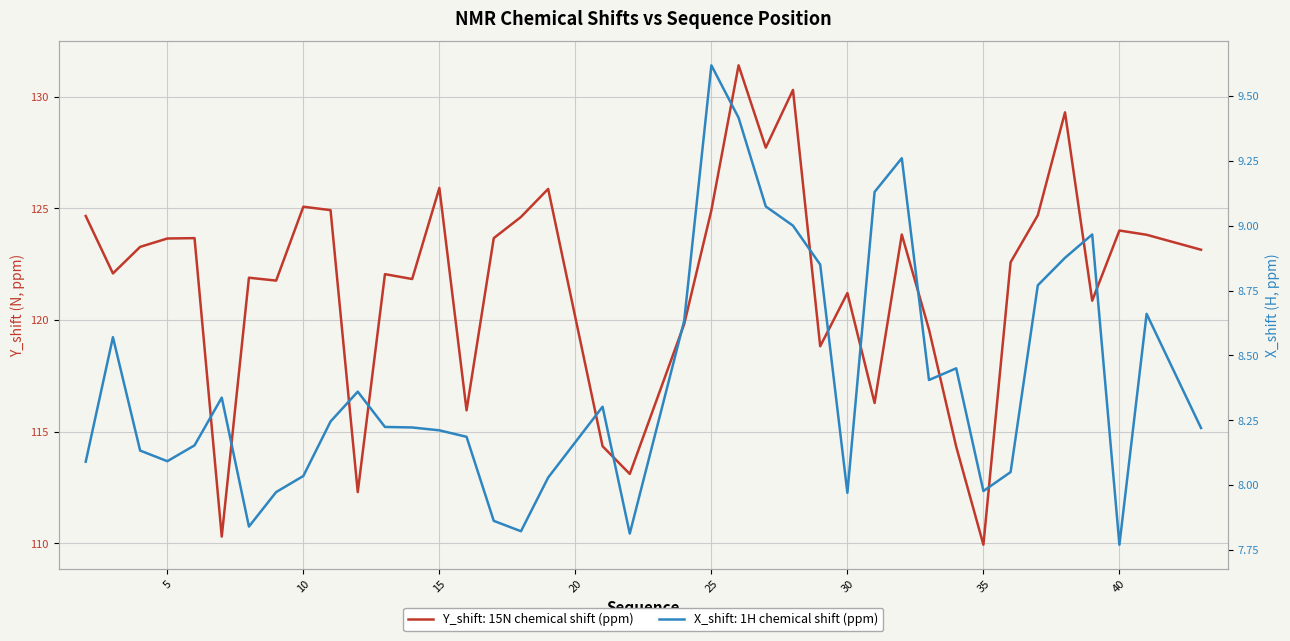

What is the sum of the X_shift values at 29 and 39?

17.8